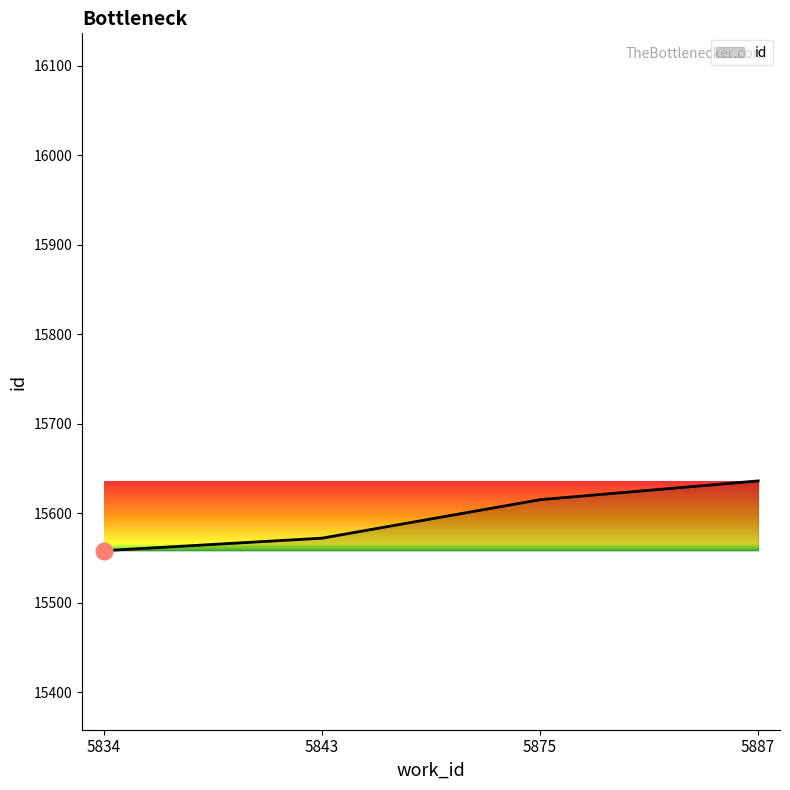

Is it true that the value at 5834 is 15558?

True